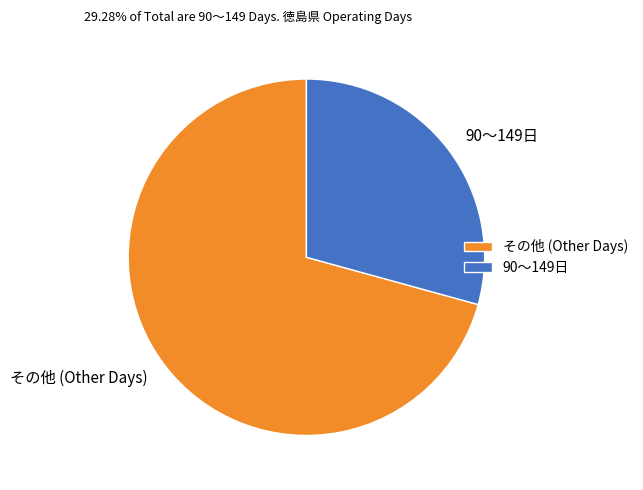

Is the sum of 90～149日 and その他 (Other Days) greater than half?

Yes